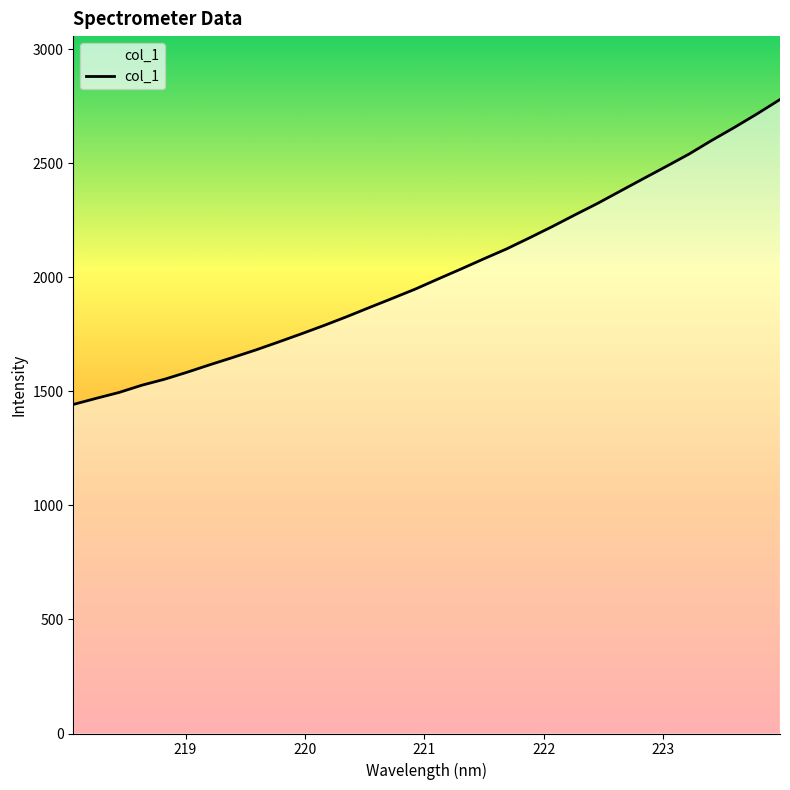

Reading left to right, extract all data points from this chart.

1443.1	1469.8	1495.5	1527.3	1553.7	1584.8	1617.7	1649.4	1682.1	1717.2	1753.0	1789.9	1828.6	1869.0	1908.8	1949.4	1993.7	2037.2	2081.7	2125.4	2173.6	2223.1	2274.8	2325.4	2379.4	2433.3	2486.7	2541.0	2601.0	2658.2	2717.9	2780.4